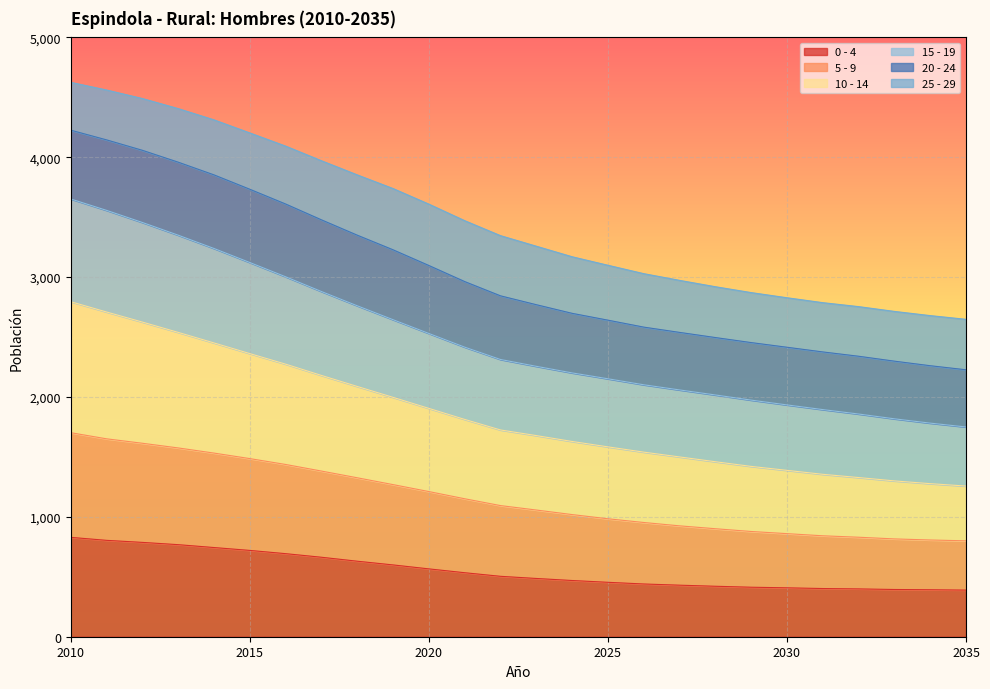

The value of 0 - 4 at 2025 is 126. True or false?

False